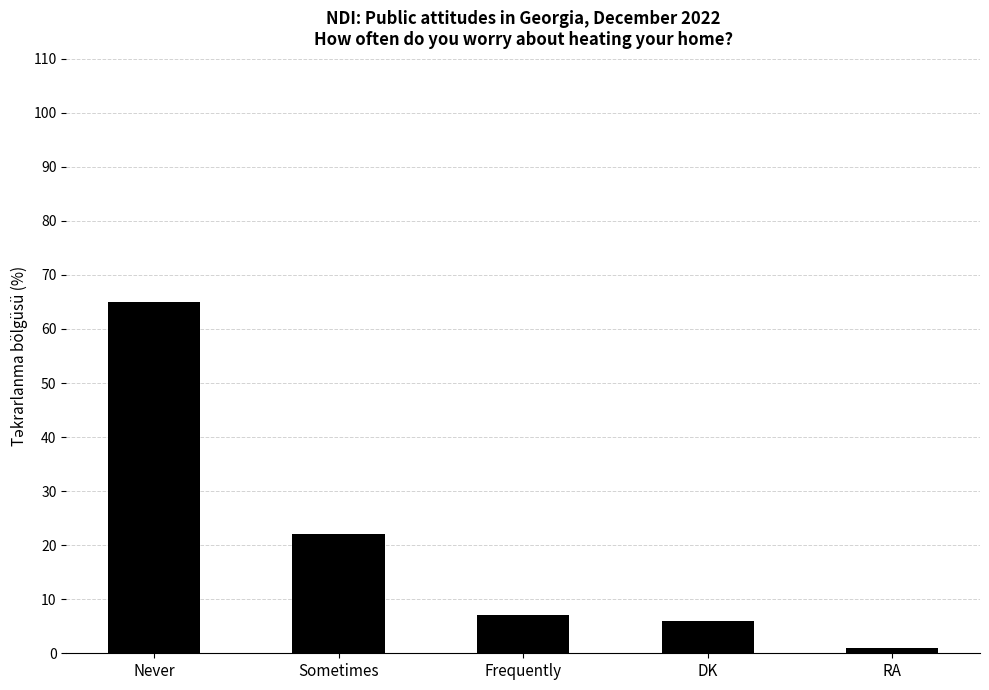

The chart shows a value of 6 at DK. True or false?

True